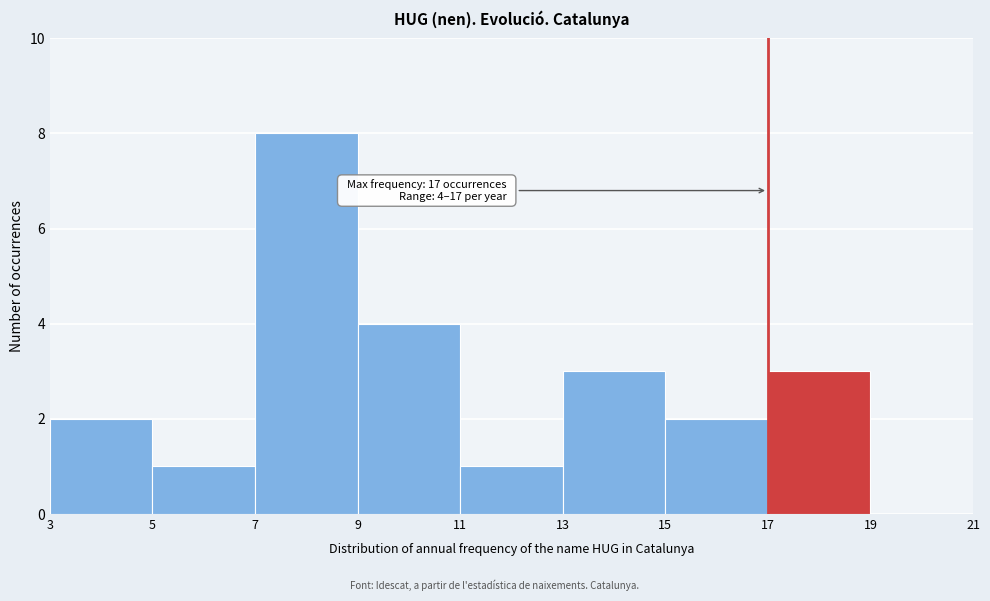

Over which range of the x-axis is the bar tallest?

7 to 9